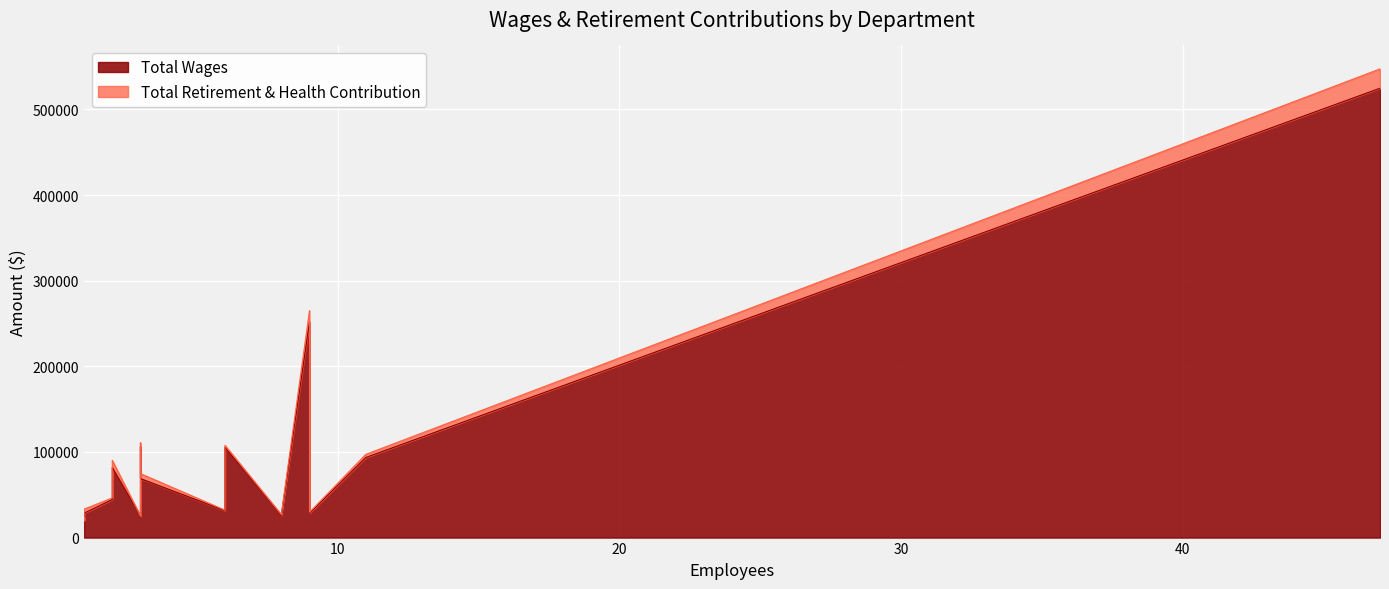

How many lines are shown in the chart?

2